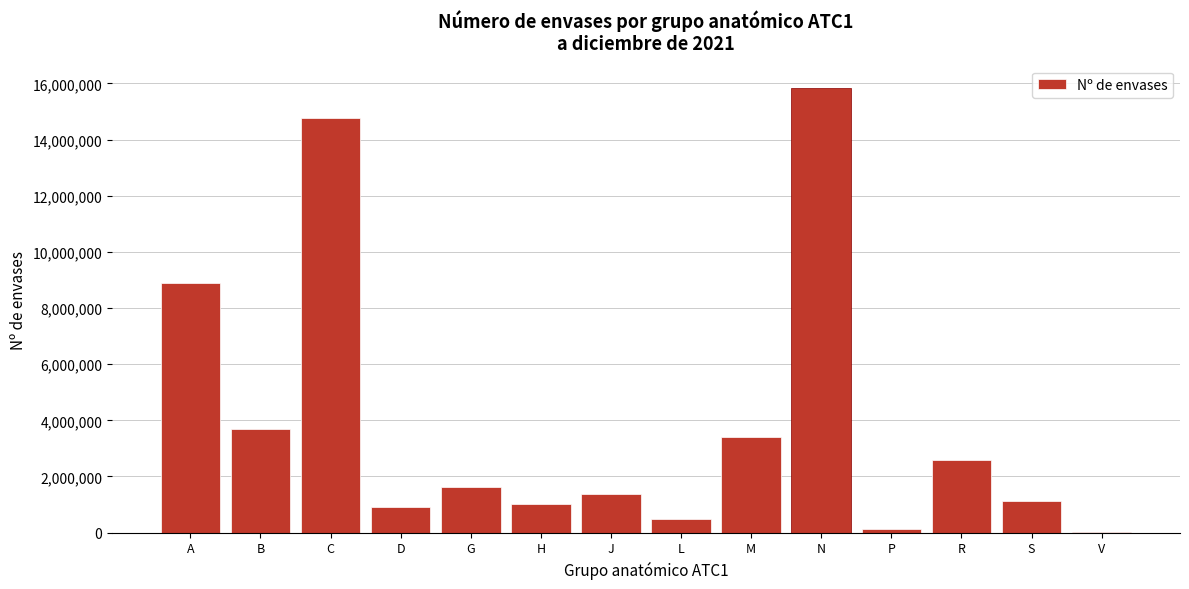

Reading left to right, list all the values displayed in this chart.

A=8908185	B=3677877	C=14779328	D=917646	G=1615212	H=1008028	J=1367663	L=499674	M=3406890	N=15839352	P=114663	R=2593475	S=1140640	V=35162